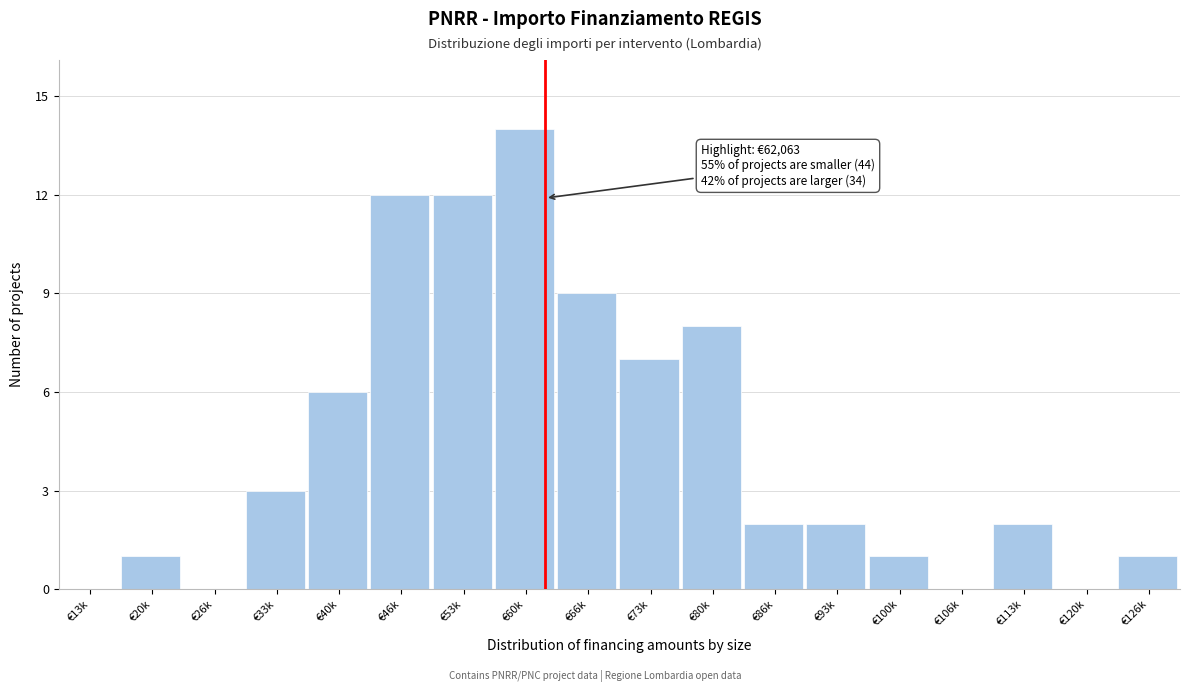

Reading right to left, what are all the values shown in this chart?

€126k=1	€120k=0	€113k=2	€106k=0	€100k=1	€93k=2	€86k=2	€80k=8	€73k=7	€66k=9	€60k=14	€53k=12	€46k=12	€40k=6	€33k=3	€26k=0	€20k=1	€13k=0